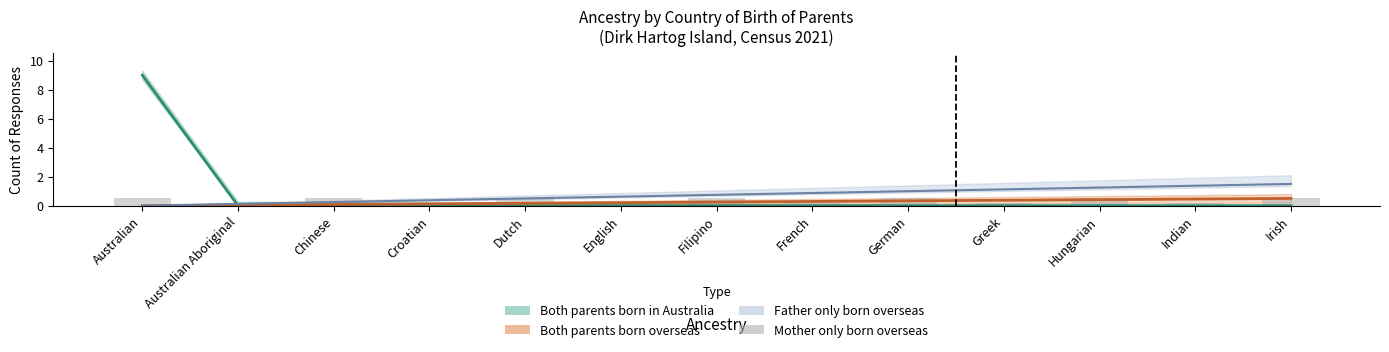

What is the difference between the values at Hungarian and French?

0.3